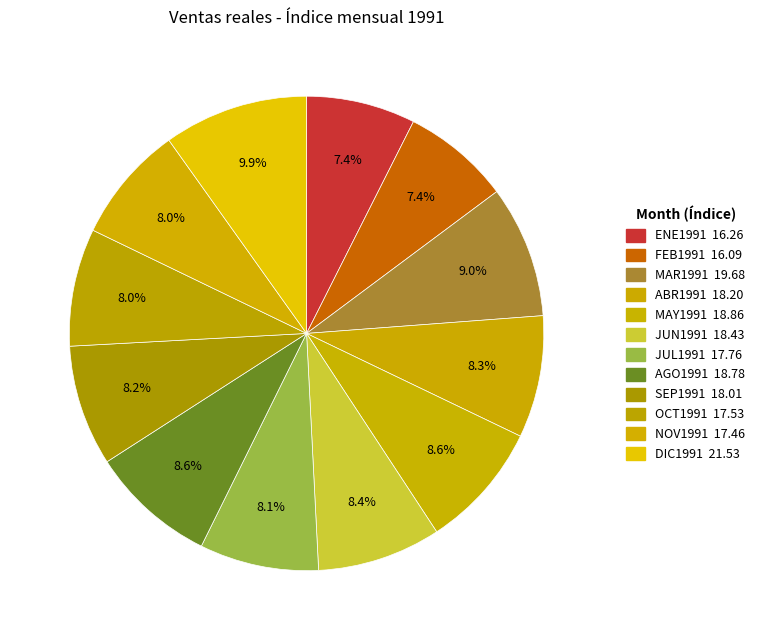

How many slices are in this pie chart?

12